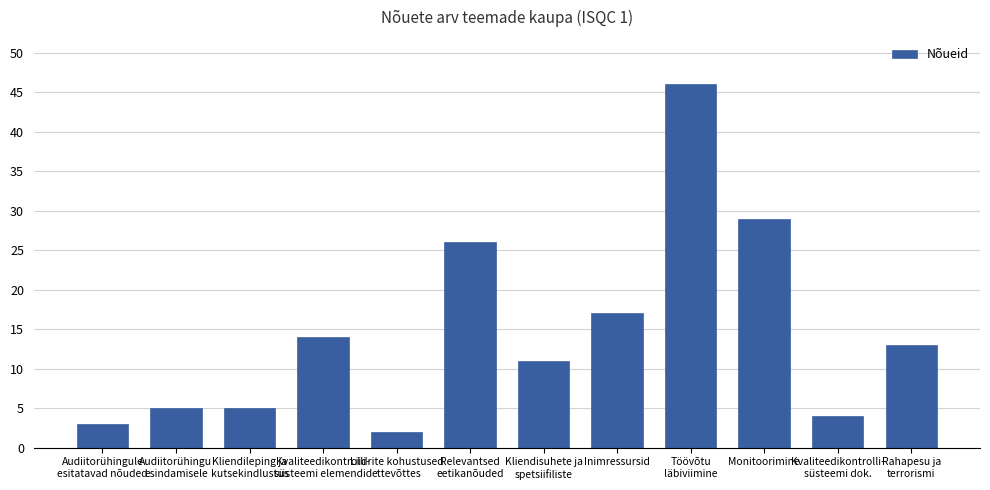

The chart shows a value of 13 at Rahapesu ja
terrorismi. True or false?

True